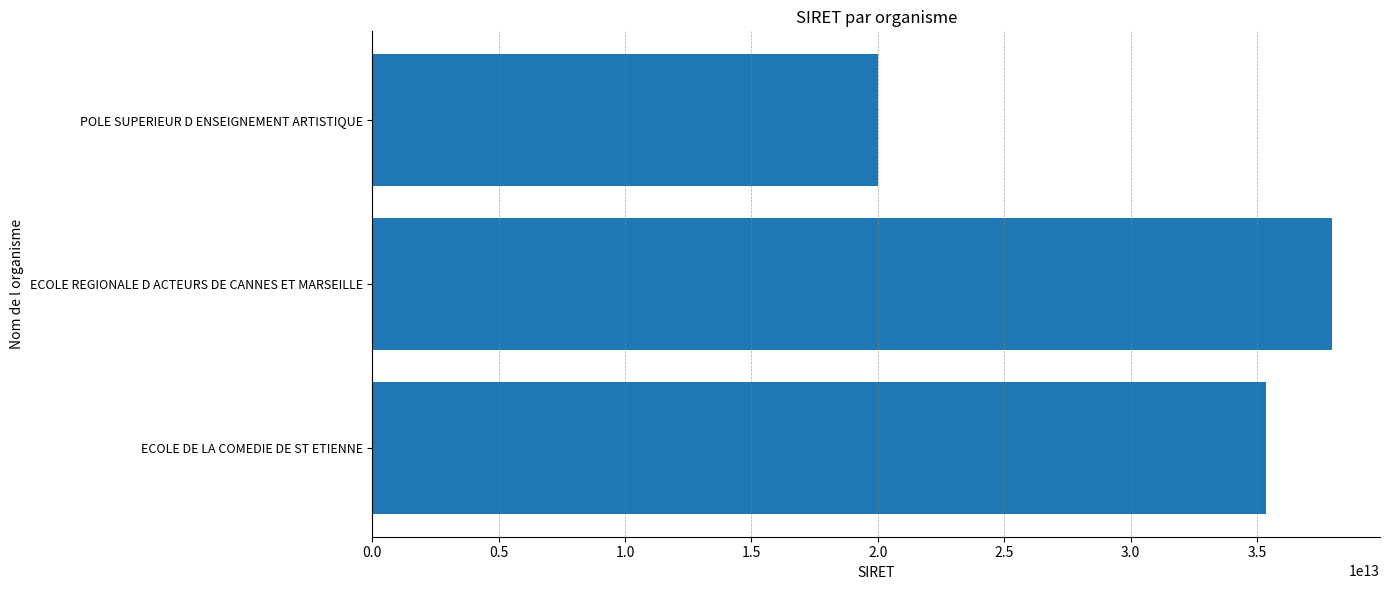

At which category does the chart reach its minimum across all series?

POLE SUPERIEUR D ENSEIGNEMENT ARTISTIQUE